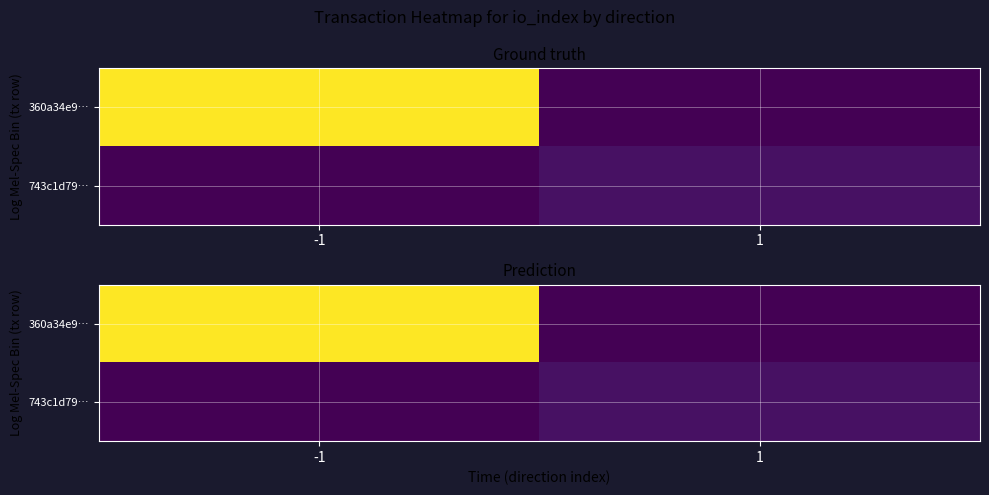

Between -1 and 1, which series saw the biggest shift?

360a34e9…